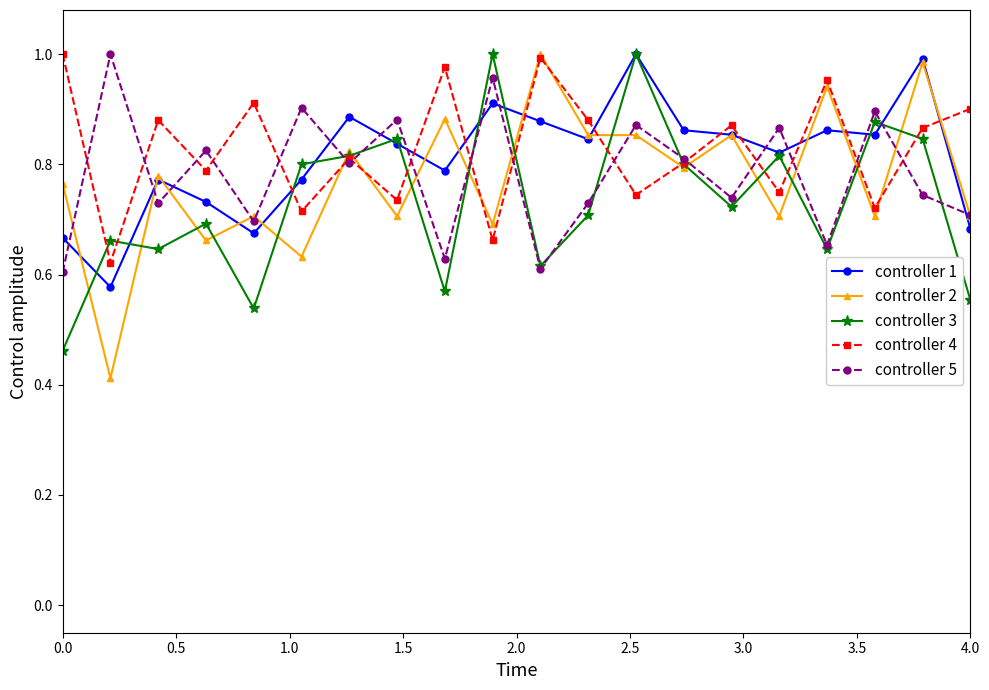

True or false: controller 4 has more than 1 interior local peaks.

True